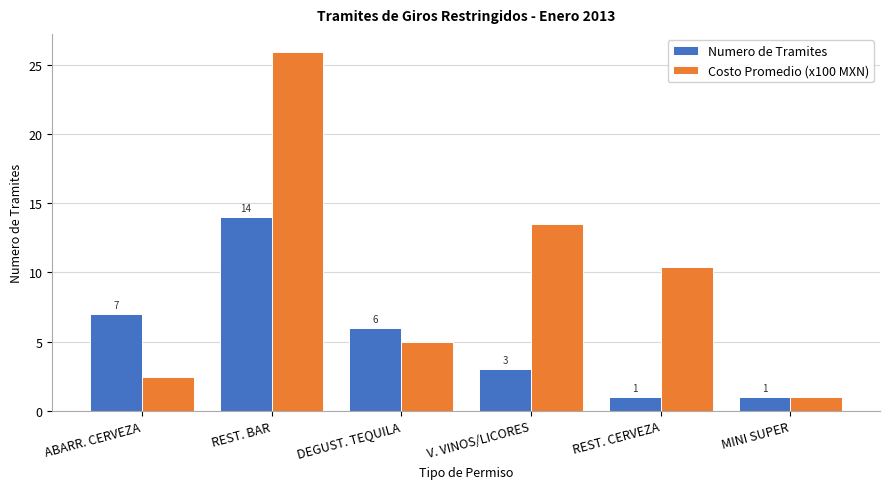

The value of Costo Promedio (x100 MXN) at DEGUST. TEQUILA is 5.0. True or false?

True